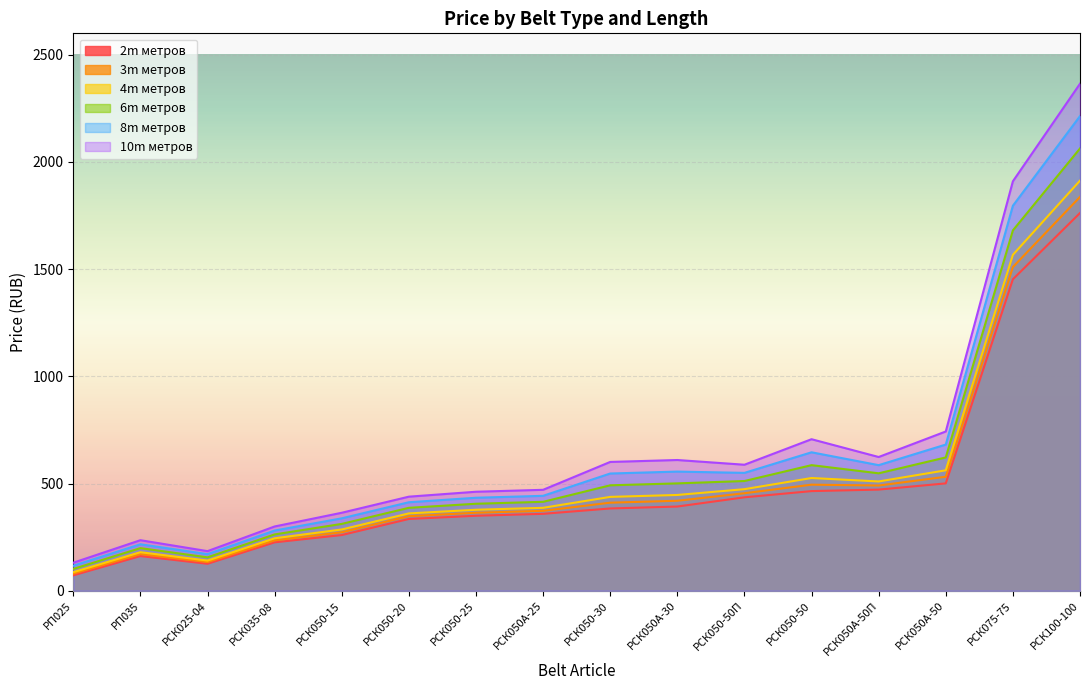

How many values in the 3m series exceed 411?

7